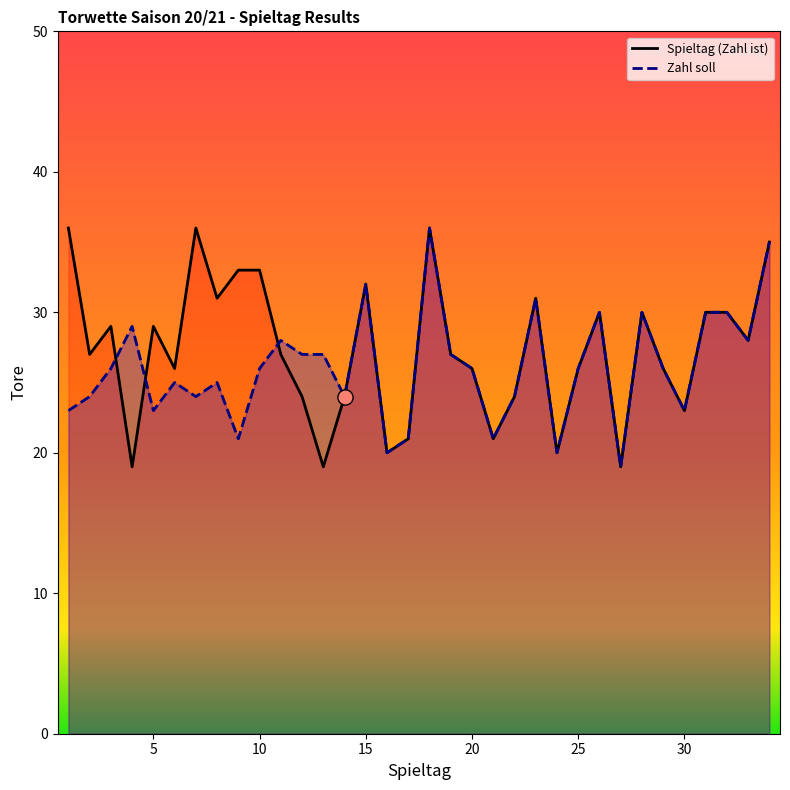

What are all the series names shown in the legend?

Spieltag (Zahl ist), Zahl soll